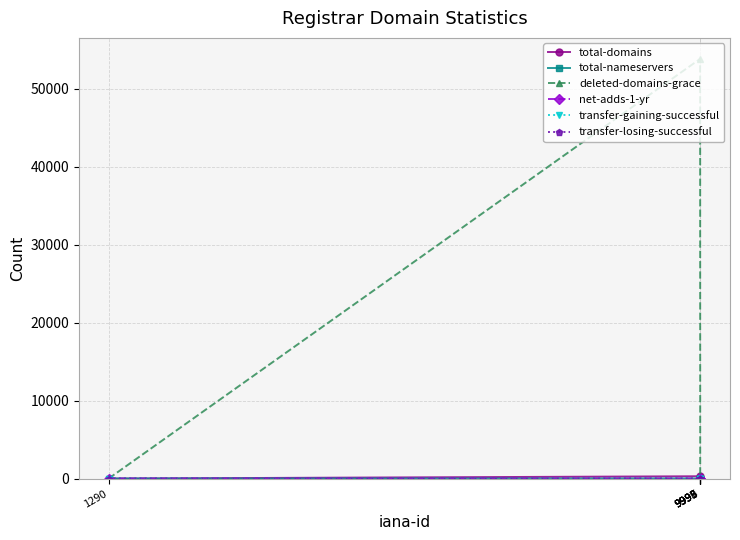

How many interior local peaks does the deleted-domains-grace series have?

1